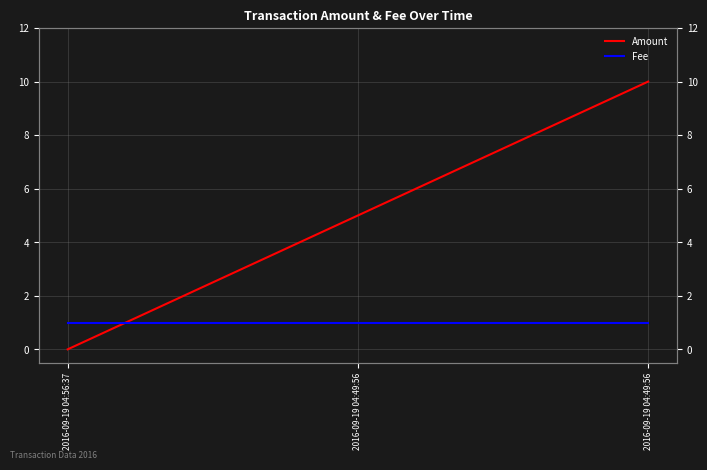

At 2016-09-19 04:49:56, list the series in order from largest to smallest.

Amount, Fee